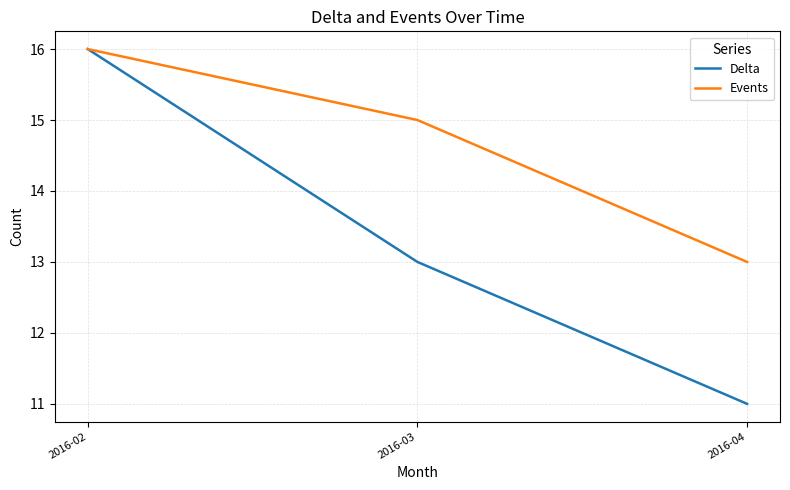

What is the difference between the Delta values at 2016-04 and 2016-02?

5